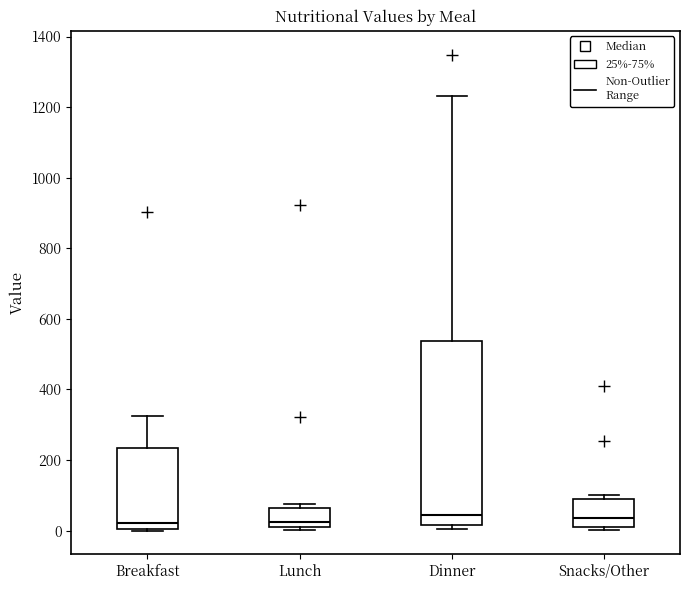

Which box is the tallest, from its lower edge to its upper edge?

Dinner